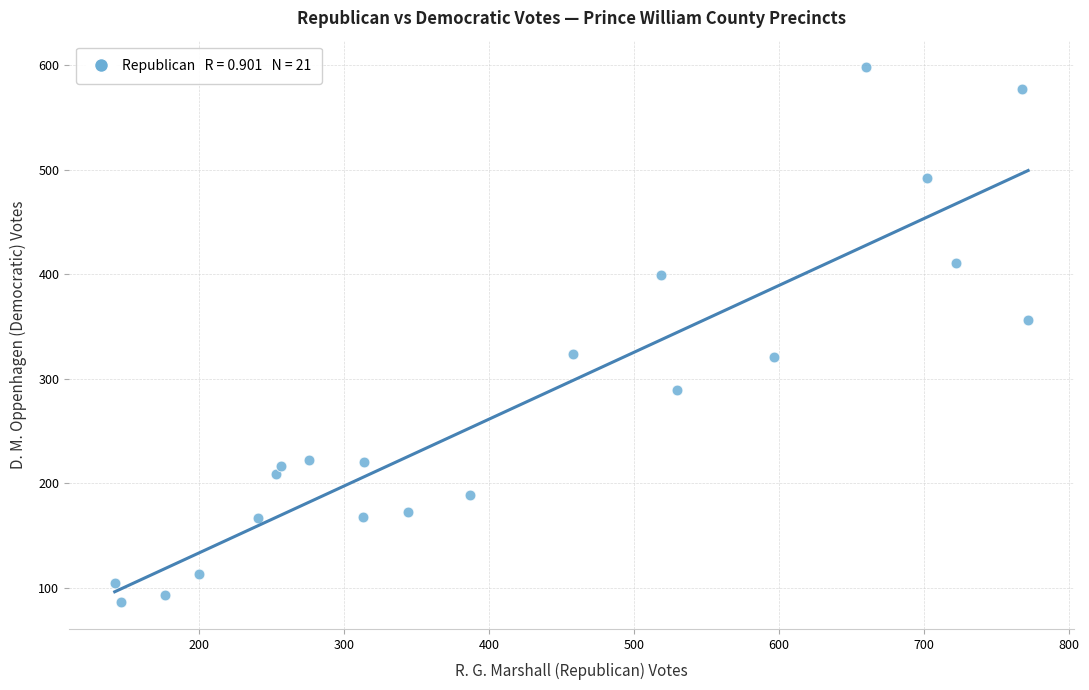

What is the range of Y values (max minus min)?

512